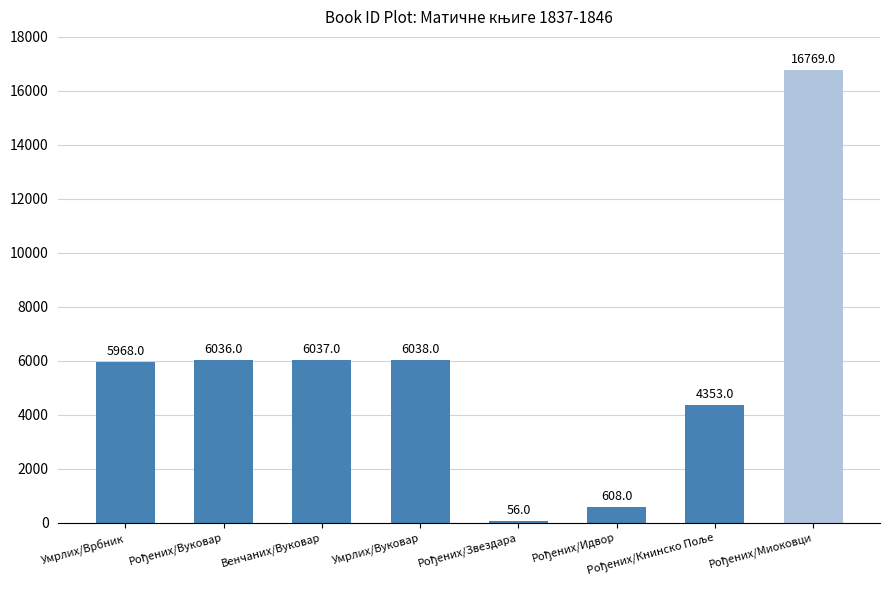

Is it true that the value at Умрлих/Врбник is 8147?

False